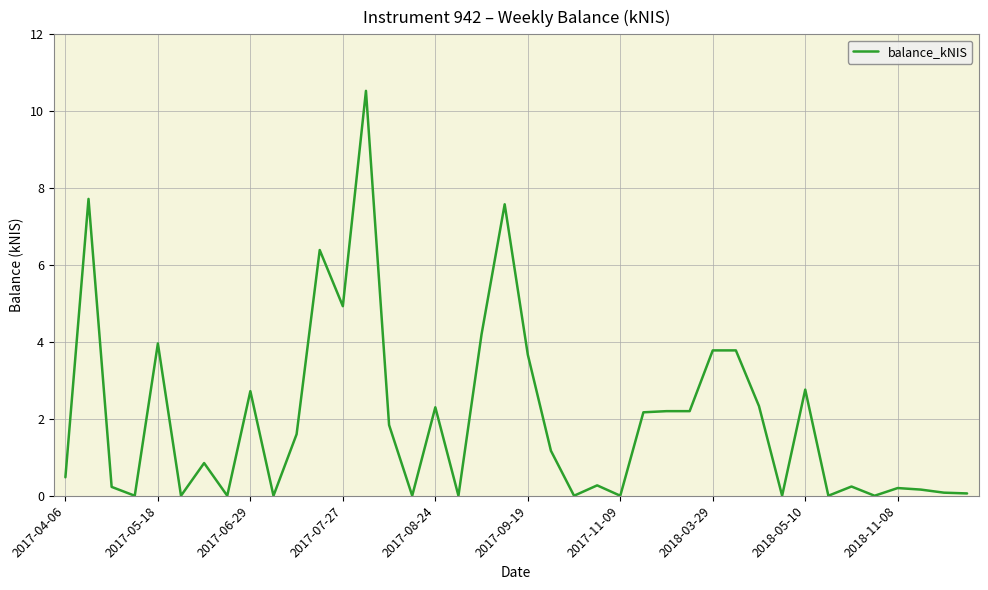

What is the maximum value shown in the chart?

10.5